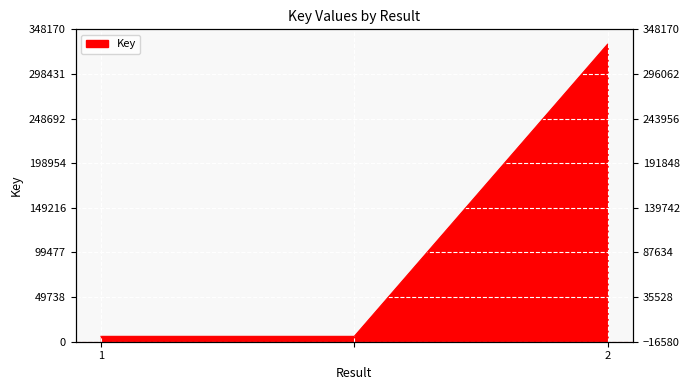

How many data points are above 6002?

1